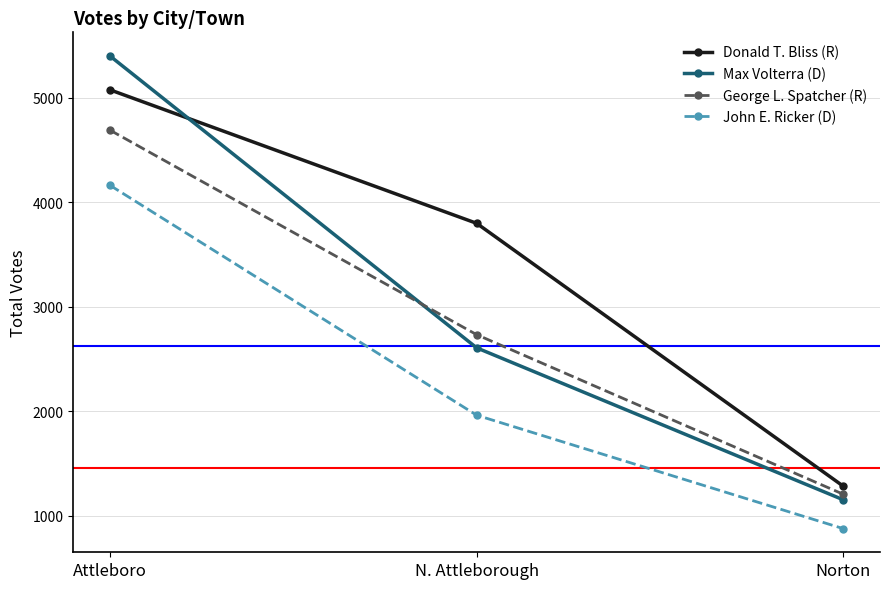

True or false: John E. Ricker (D) has a value of 1963 at N. Attleborough.

True